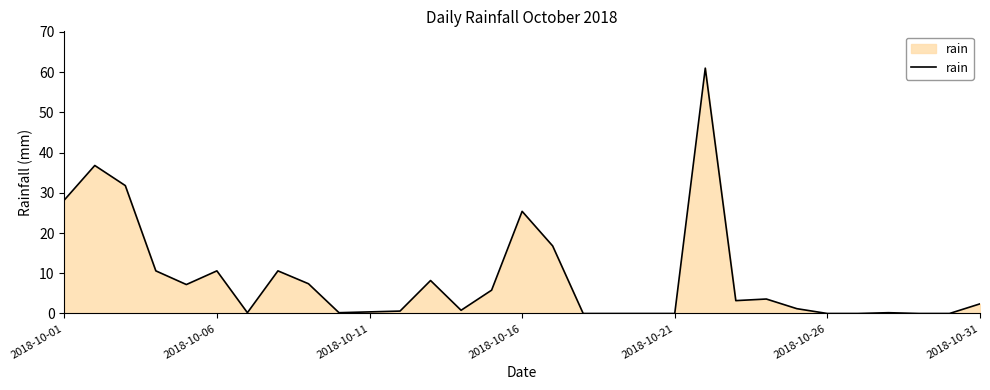

What is the maximum value shown in the chart?

61.0